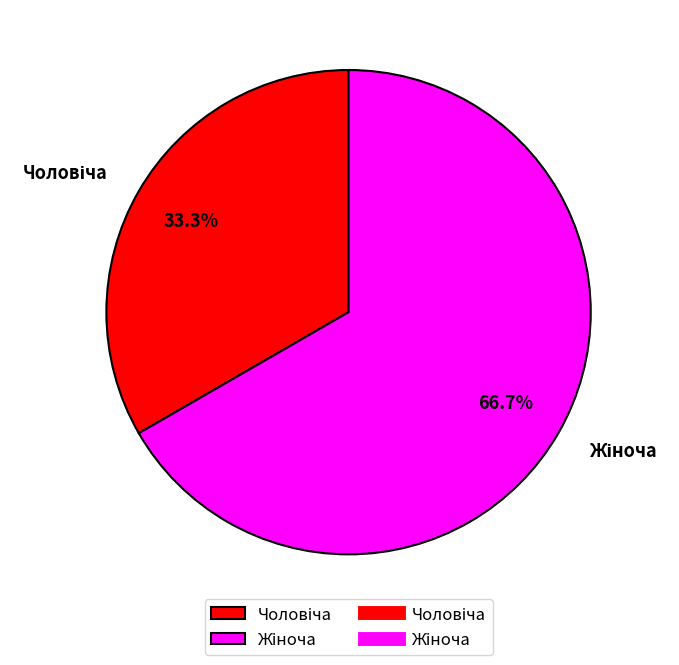

Count the number of slices in the pie.

2